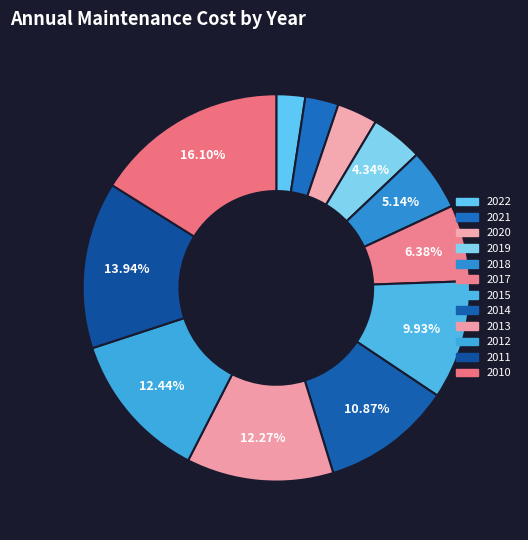

How much of the chart is everything except 2010?

83.9%